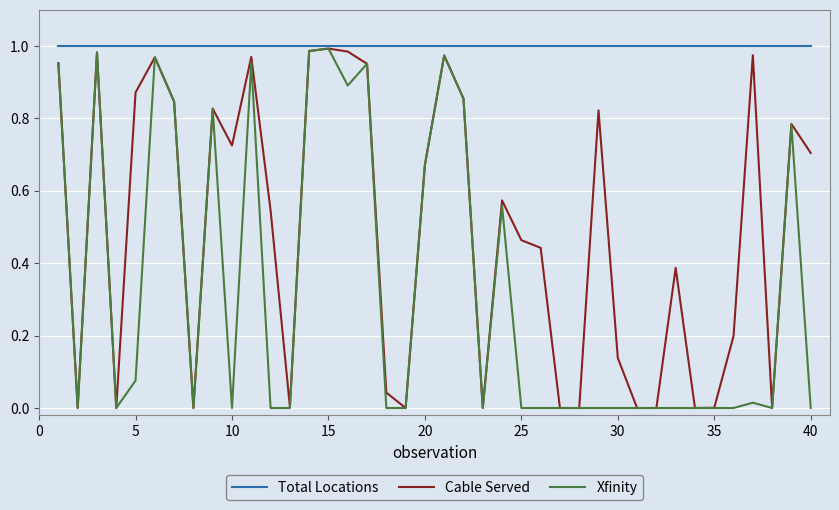

Which series has the largest total across all categories?

Total Locations